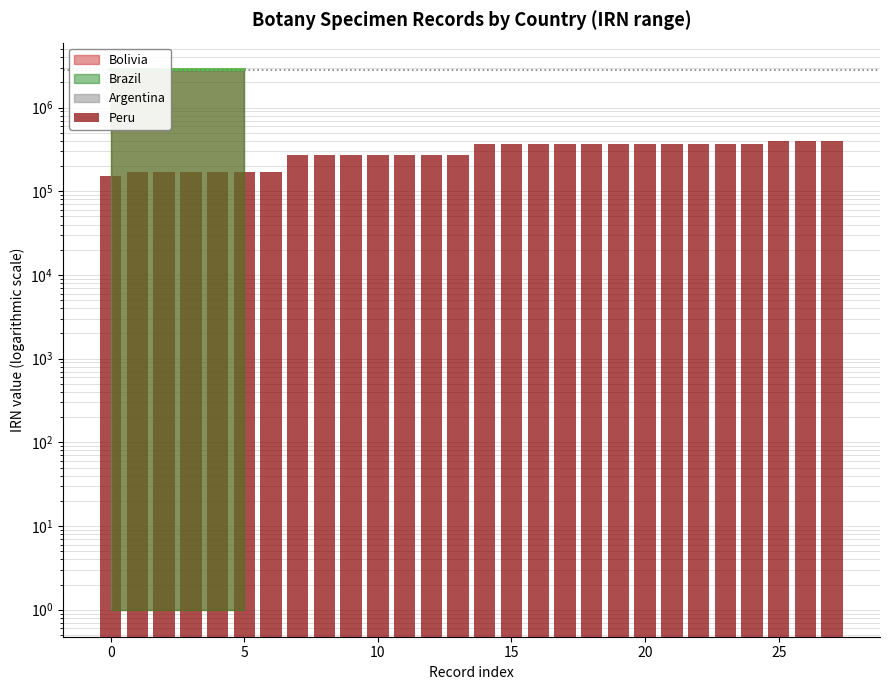

What is the label of the 14th bar from the left?

13